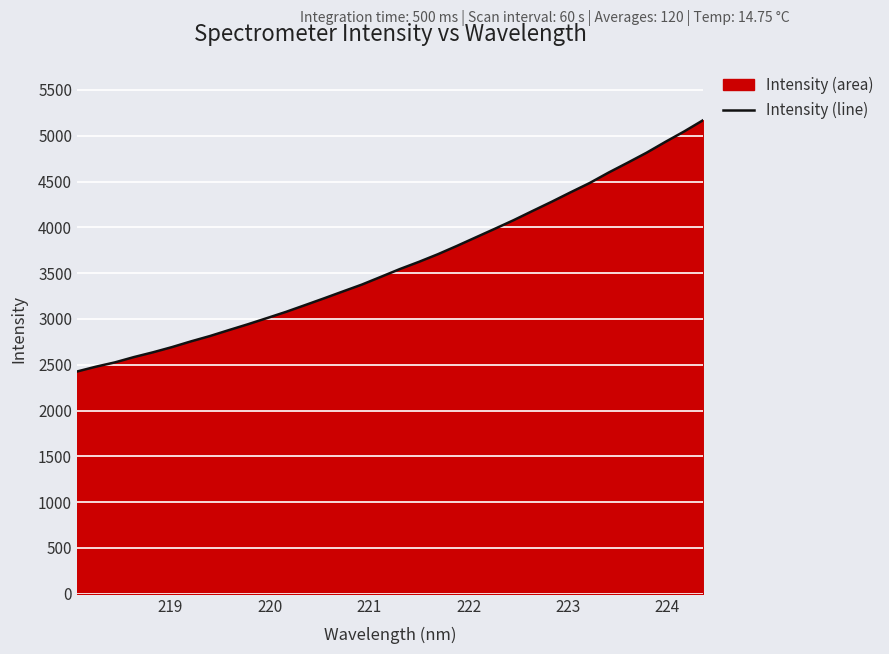

How many data points are less than 3544?

17